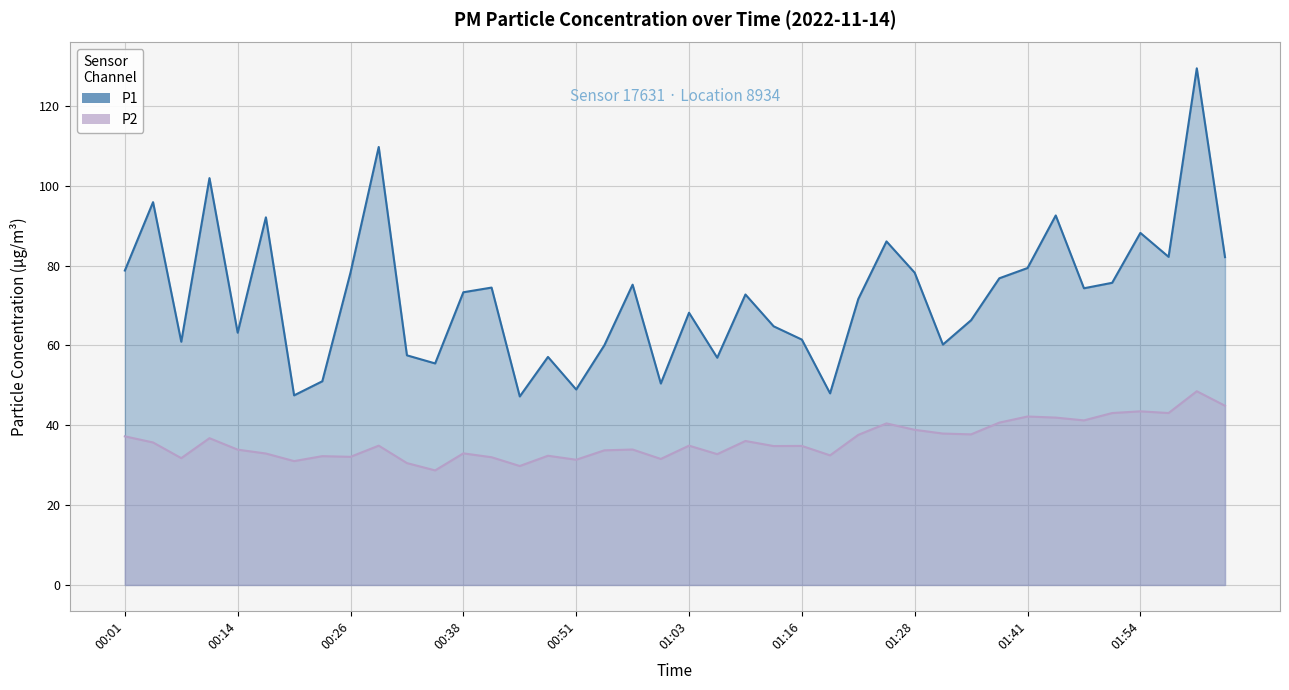

At how many categories does at least one series exceed 29?

40